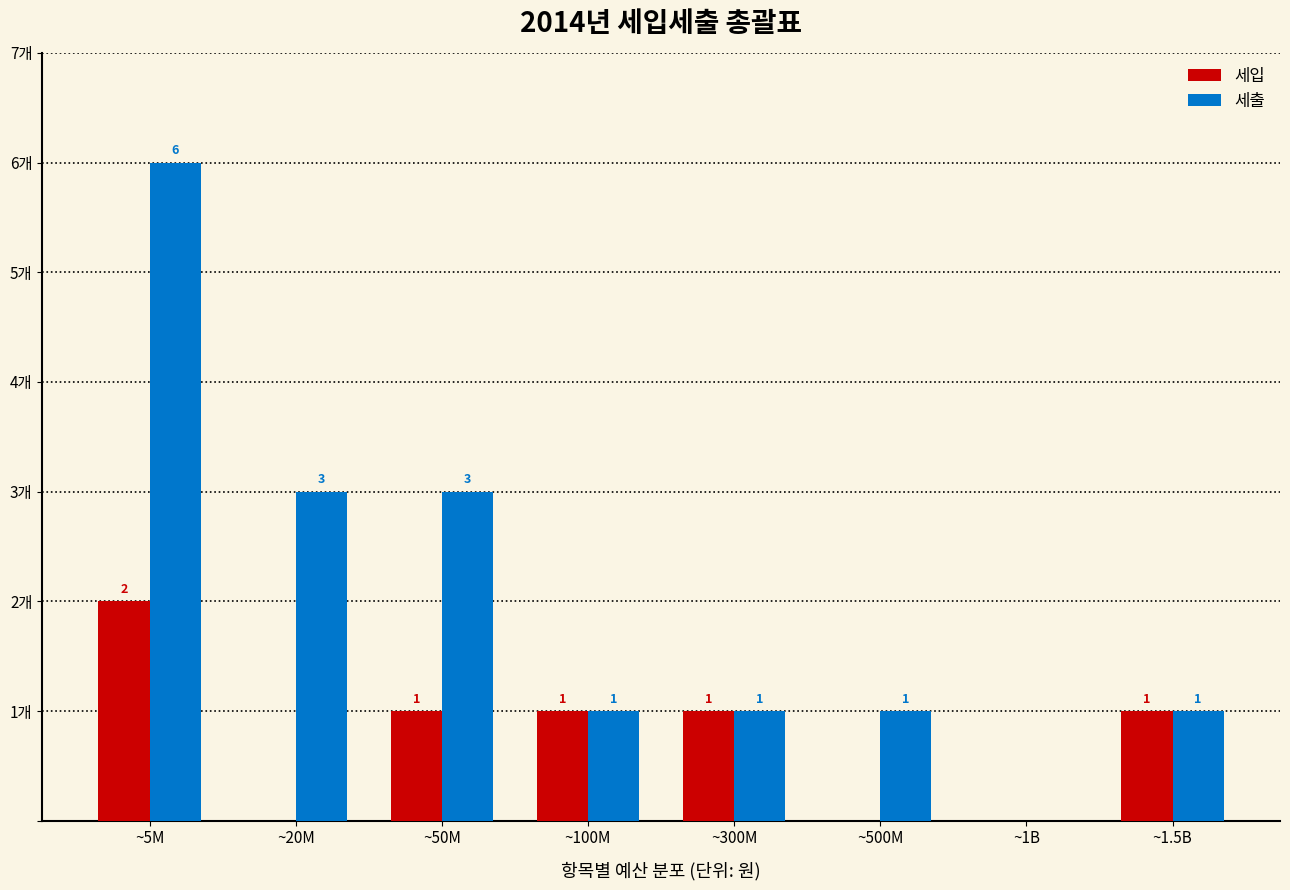

Between ~50M and ~1B, which series saw the biggest shift?

세출